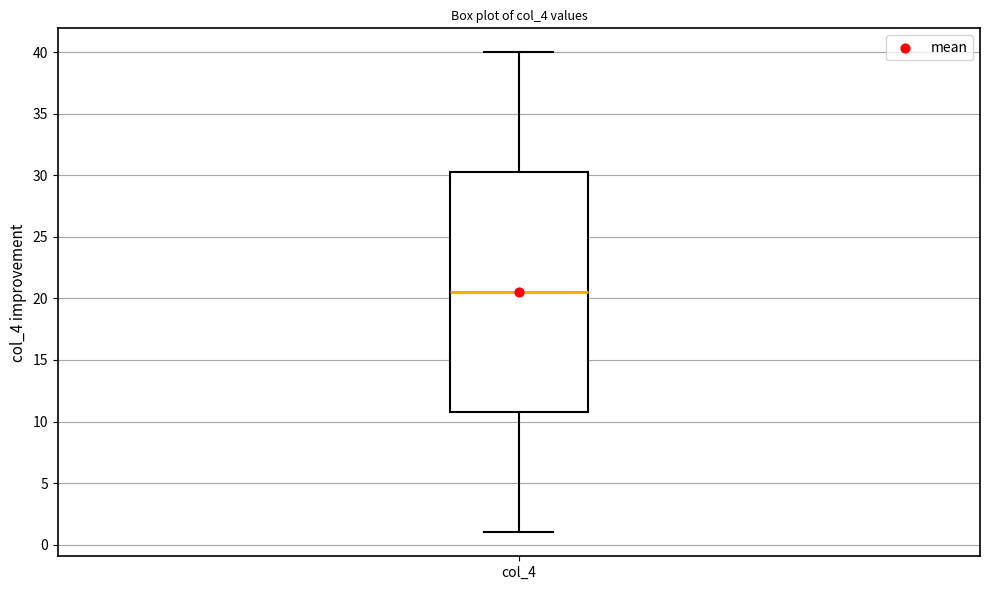

Transcribe this box plot: give where the median line is, the range the box spans, and where the two whiskers end, as read against the y-axis. The values are not printed on the chart, so give them approximately, as read against the axis.

median 20.5, box 11.0 to 30.5, whiskers 1.0 to 40.0